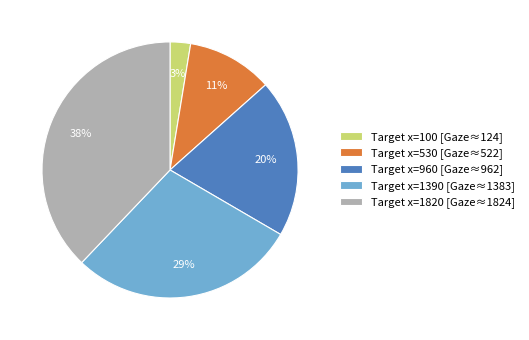

True or false: Target x=100 [Gaze≈124] accounts for 3% of the total.

True